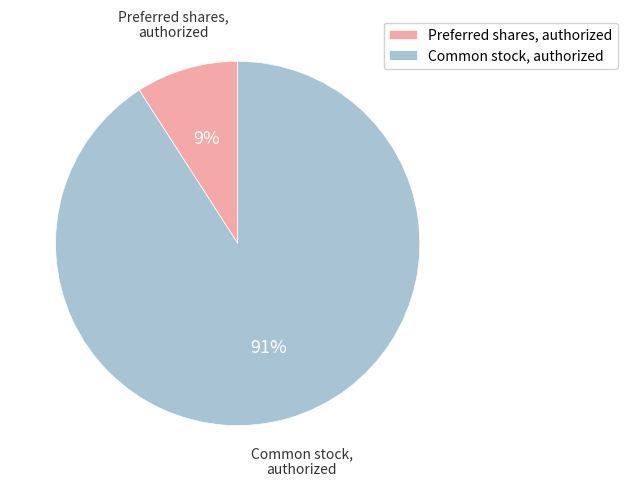

Rank the categories by value from lowest to highest.

Preferred shares, authorized, Common stock, authorized